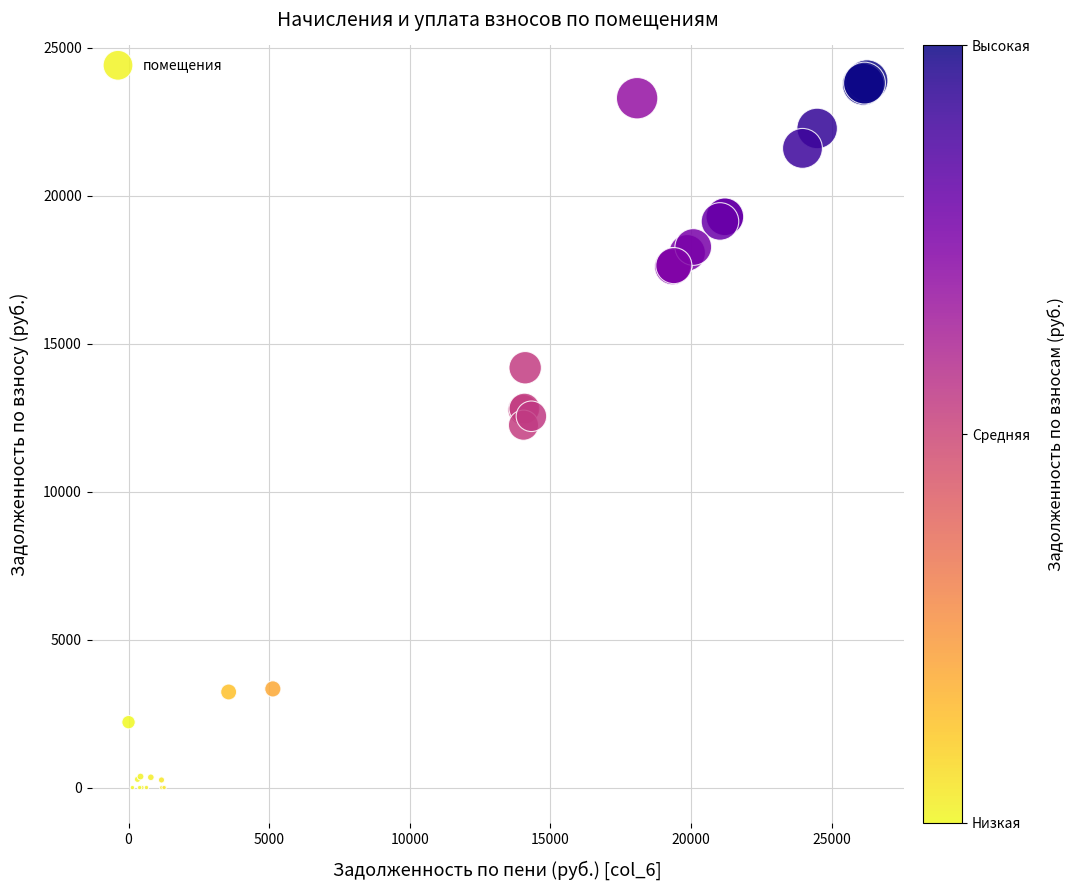

What Y value in the scatter plot is closest to 11943?

12247.3